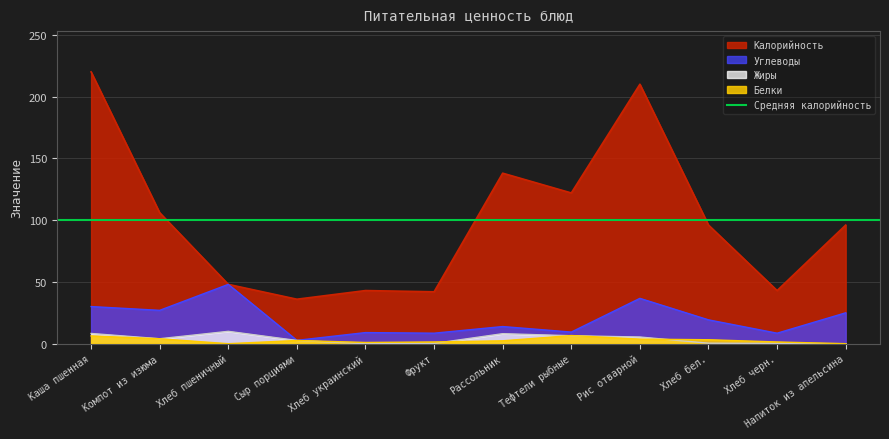

True or false: Белки and Калорийность intersect in this chart.

False